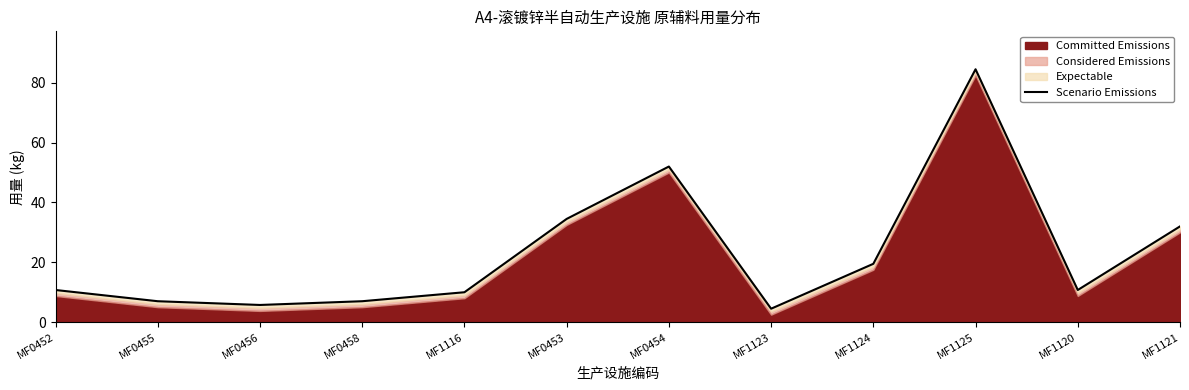

True or false: there are more than 0 points higher than both neighbors.

True